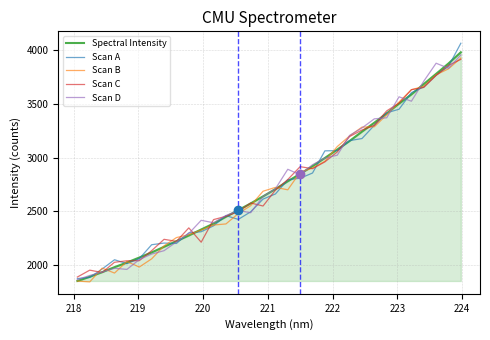

How many values in the Scan A series are below 2662?

16